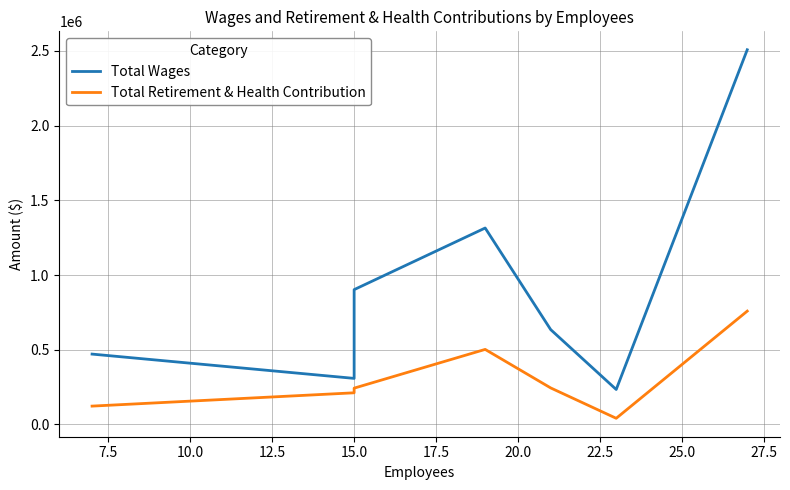

How many categories are shown in the chart?

7